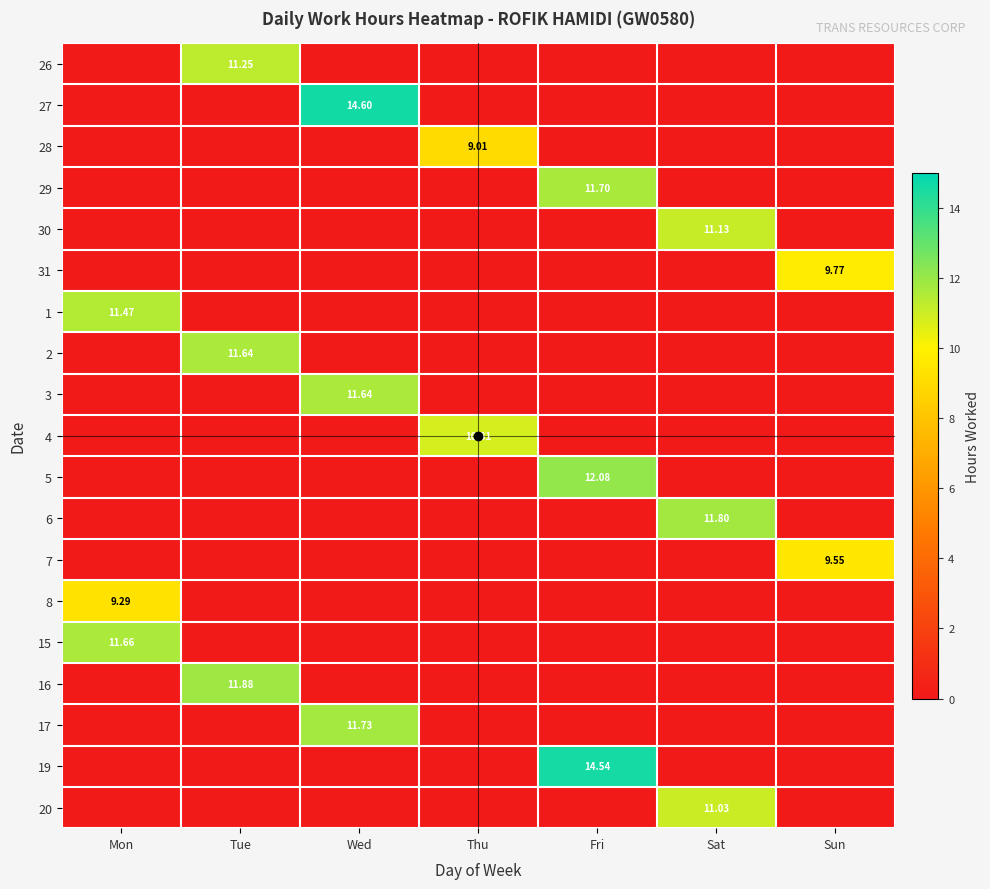

What is the difference between the maximum and second lowest values in the 5 series?

12.1